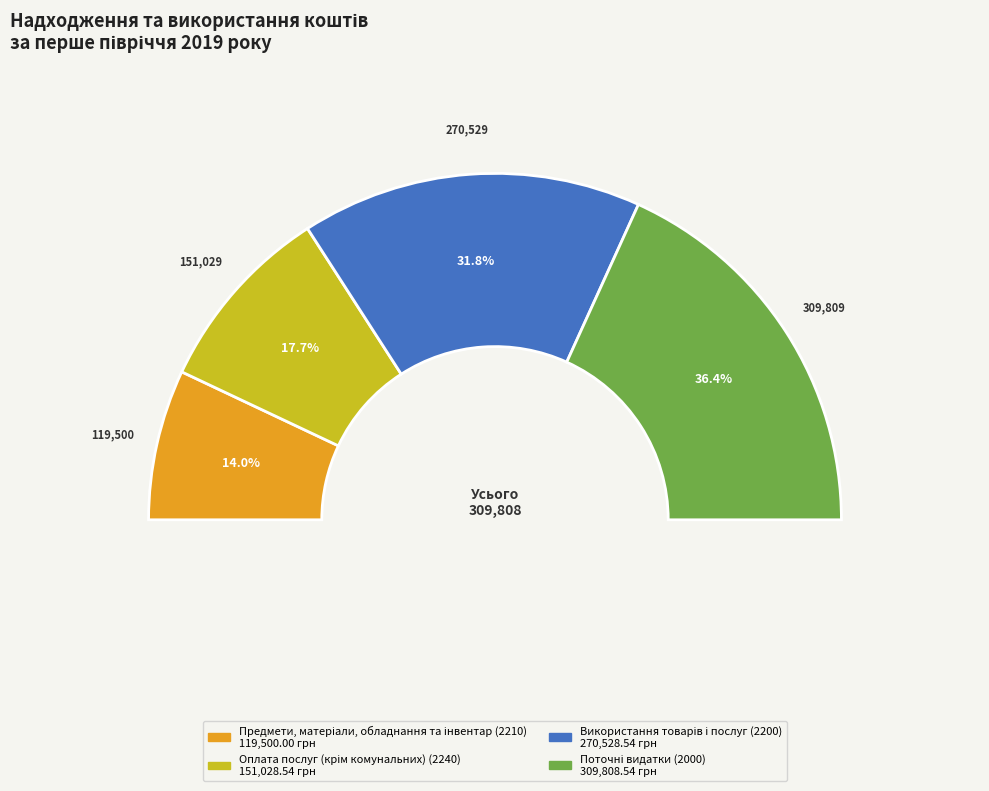

How many slices are in this pie chart?

4